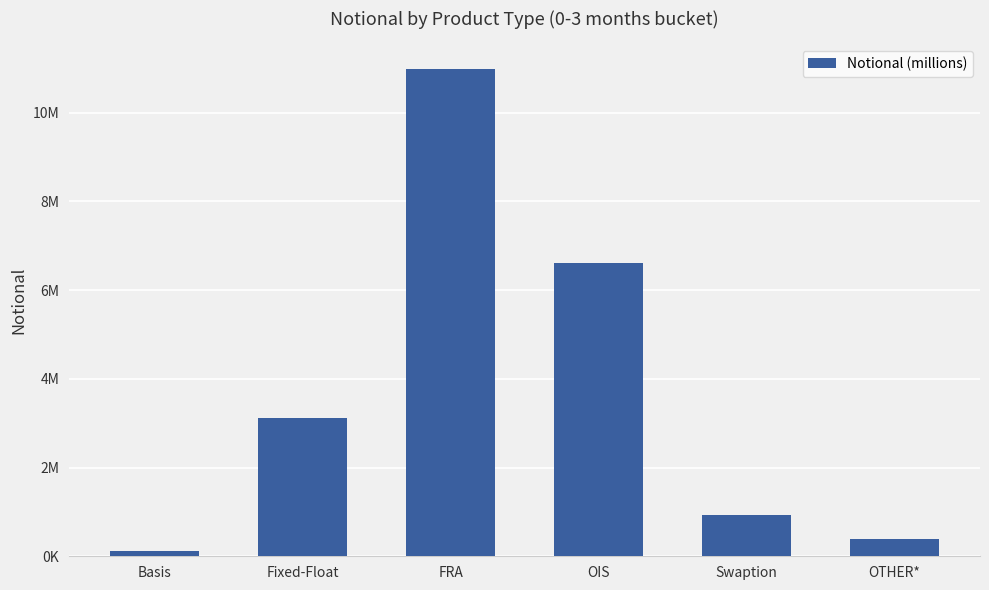

Reading left to right, transcribe all the data shown in this chart.

Basis=128934	Fixed-Float=3117456	FRA=10997666	OIS=6602757	Swaption=934771	OTHER*=399215